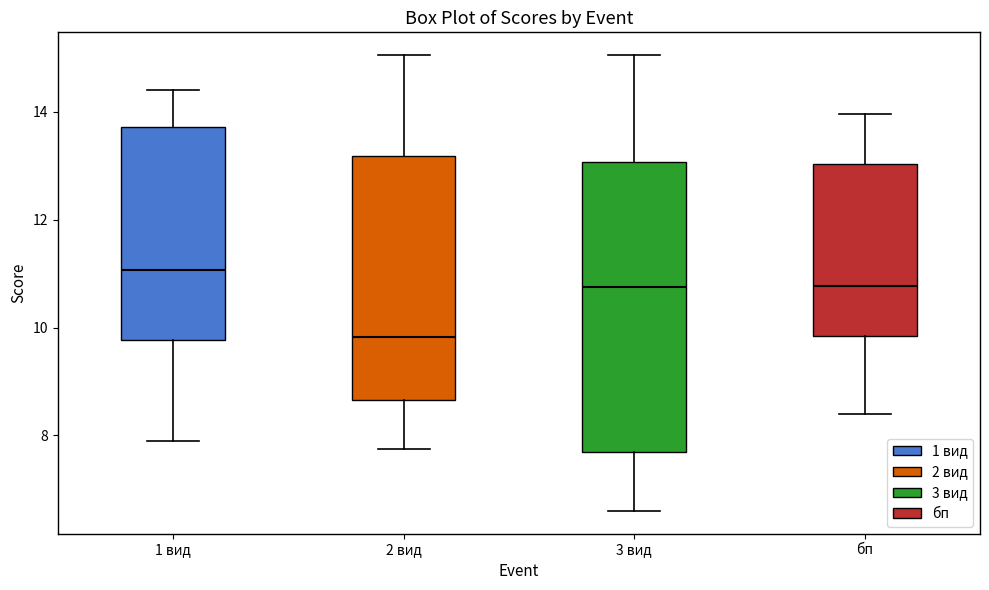

Where does the upper whisker of the box for 2 вид end on the y-axis? The values are not printed on the chart, so give them approximately, as read against the axis.

15.0